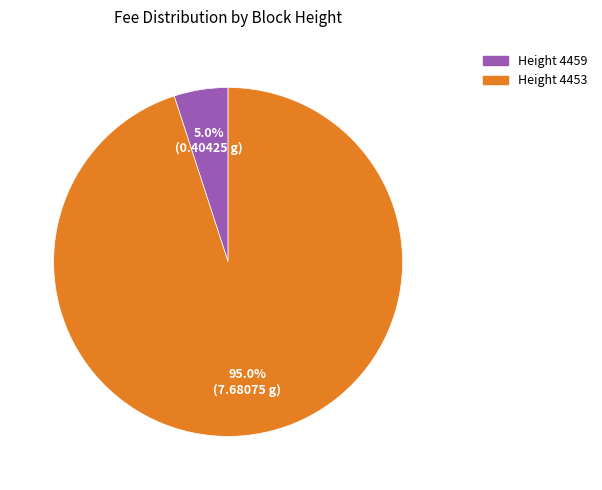

What is the majority slice?

Height 4453